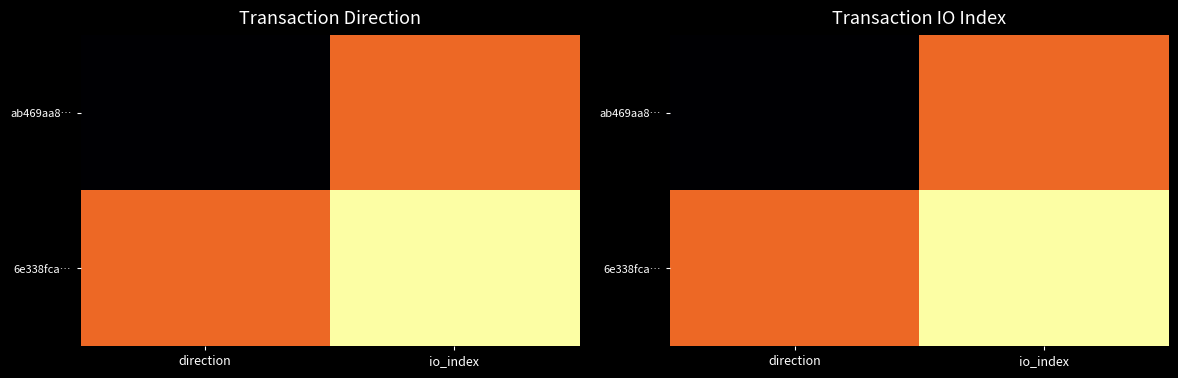

How many distinct data groups are displayed?

2